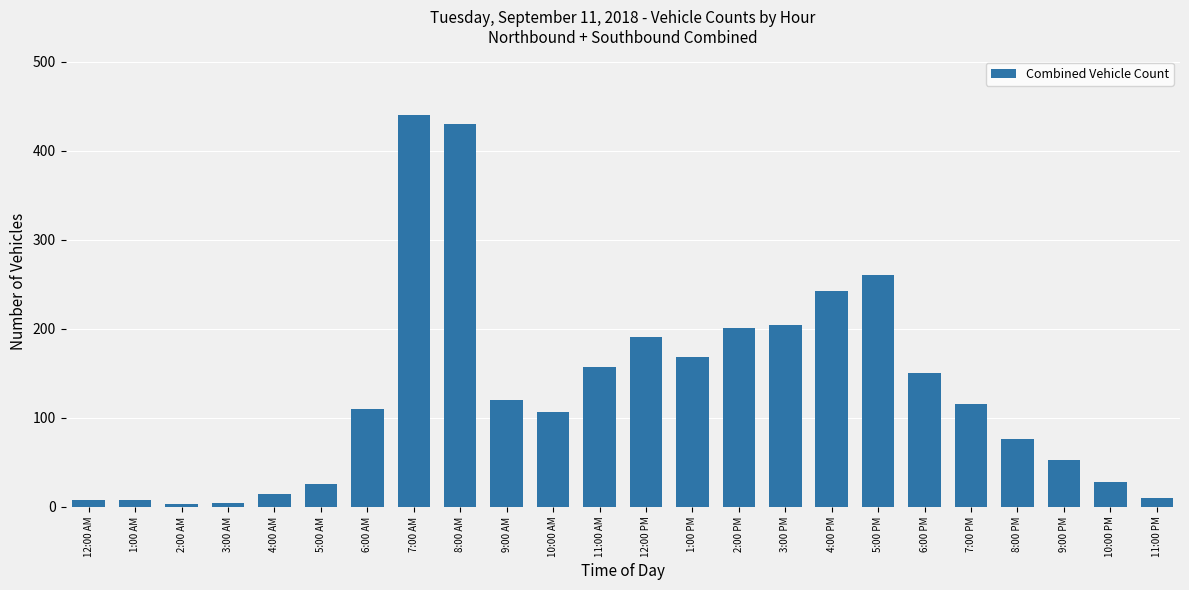

At which label is the value closest to 221?

3:00 PM